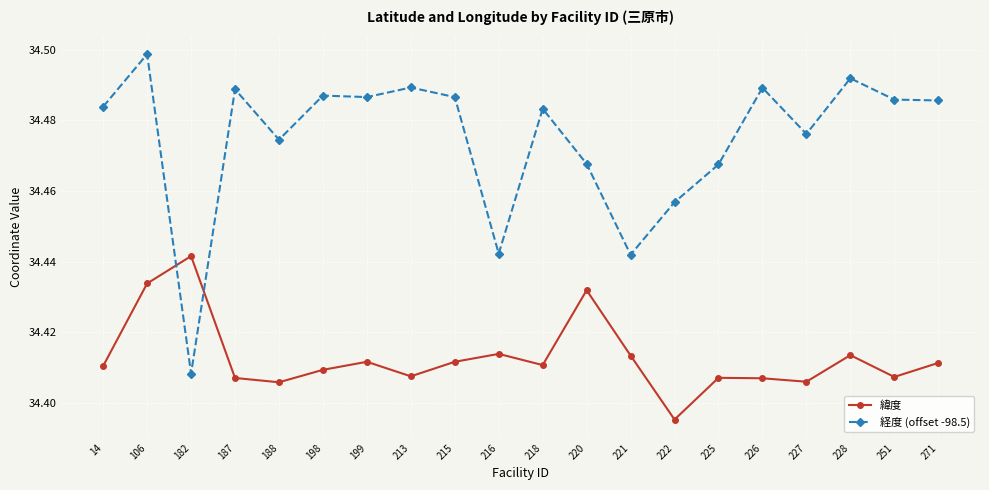

Which series has the largest total across all categories?

経度 (offset -98.5)